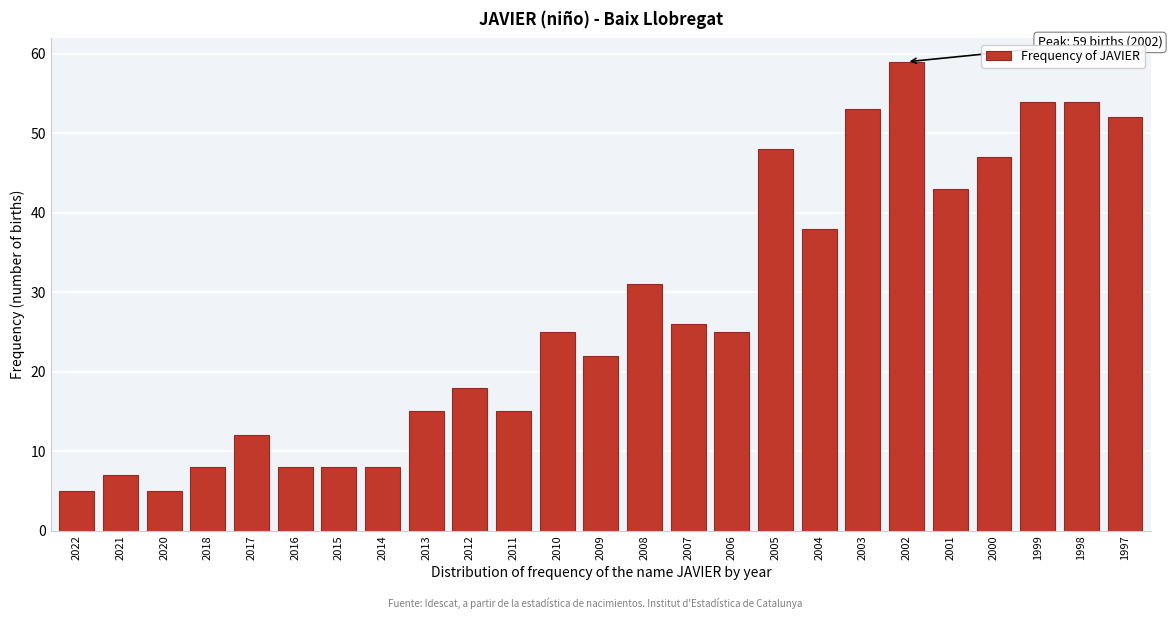

Reading left to right, extract all data points from this chart.

5	7	5	8	12	8	8	8	15	18	15	25	22	31	26	25	48	38	53	59	43	47	54	54	52